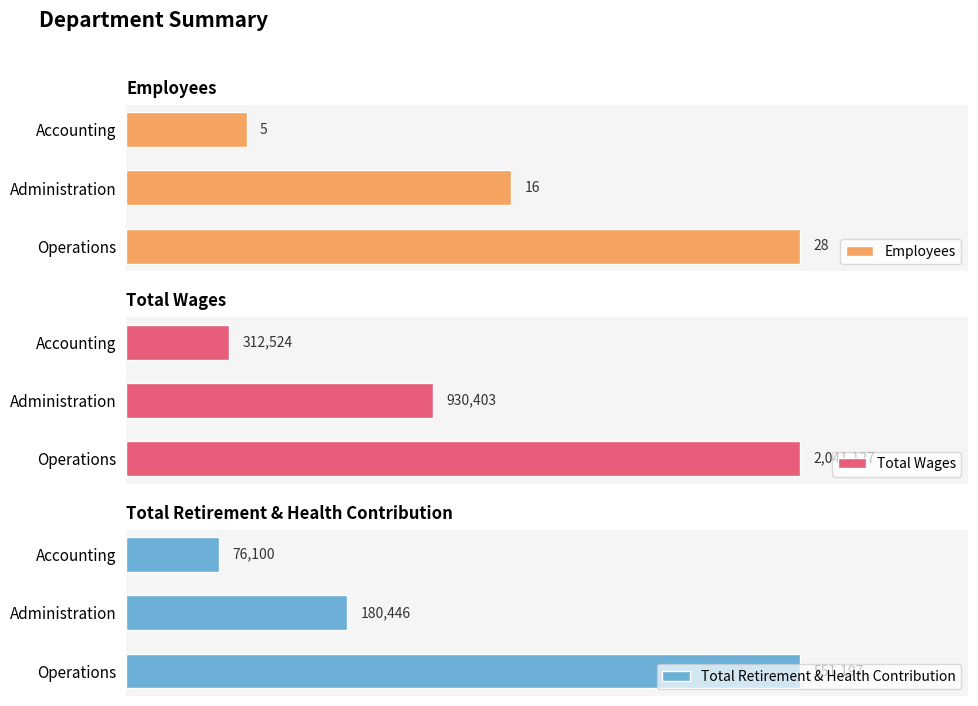

Reading right to left, list all the values displayed in this chart.

Employees: 5	16	28
Total Wages: 312524	930403	2041127
Total Retirement & Health Contribution: 76100	180446	551197